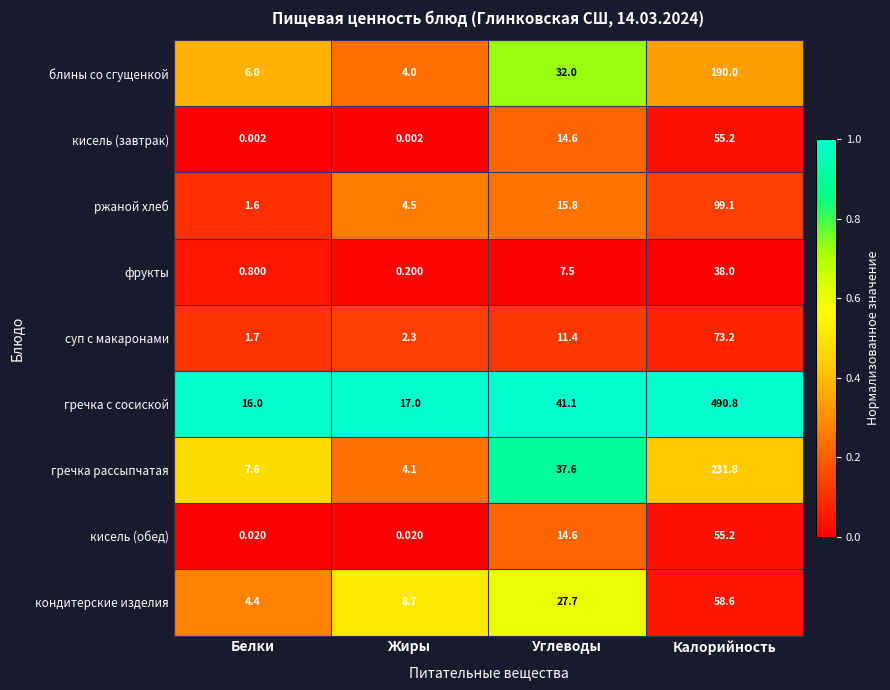

Which label corresponds to the largest value in the chart?

Калорийность